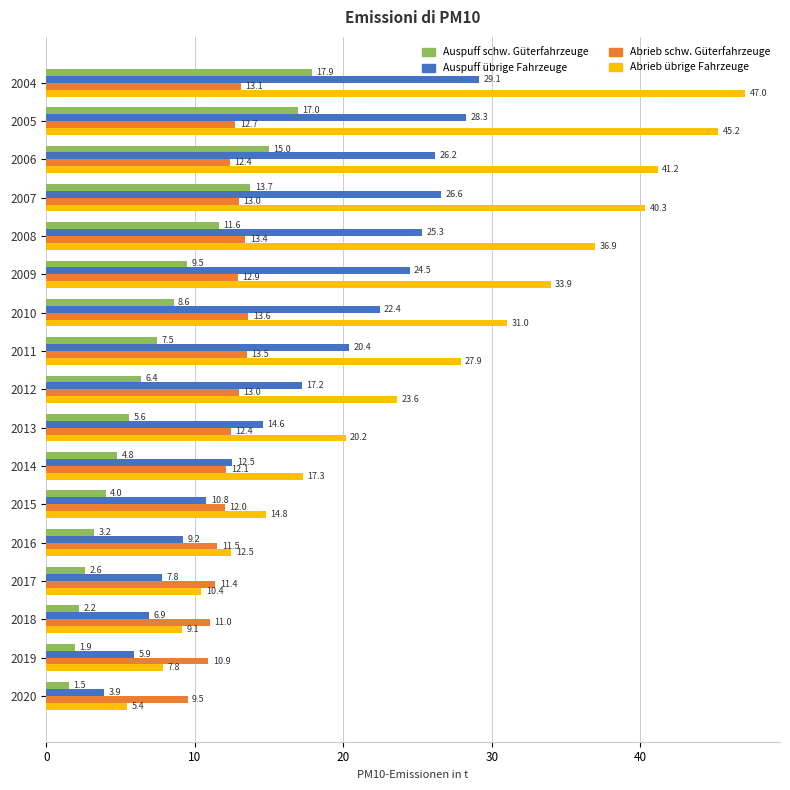

At which category is the sum across all series the highest?

2004